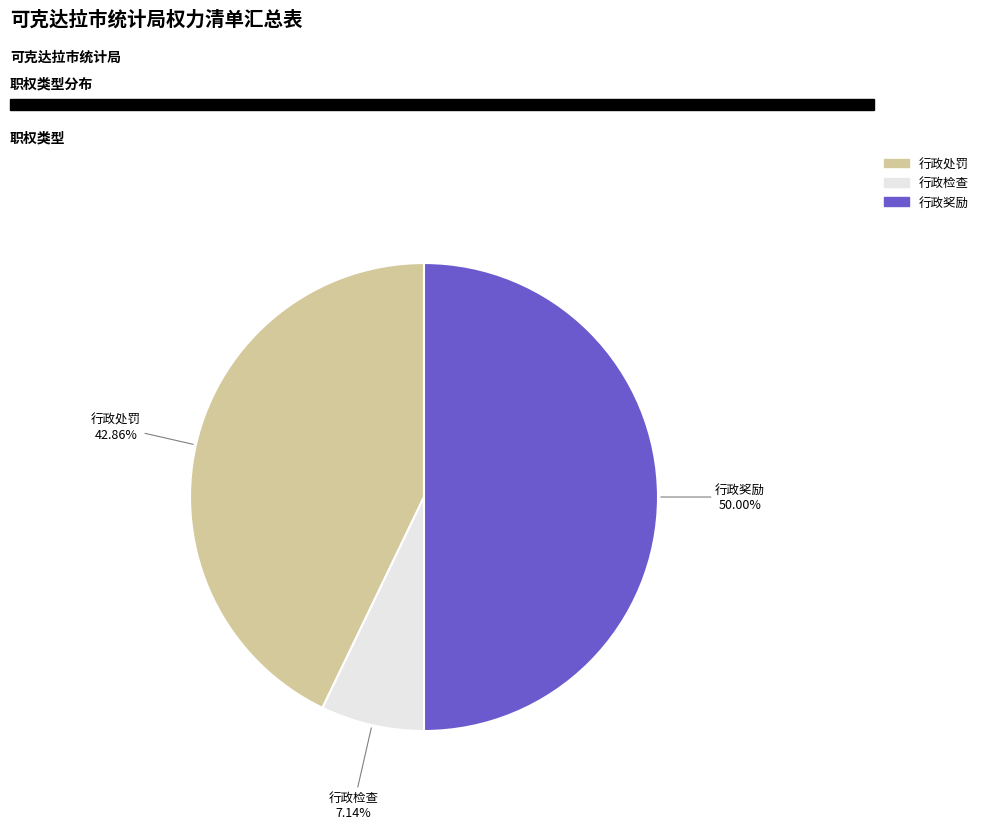

Rank the categories by value from lowest to highest.

行政检查, 行政处罚, 行政奖励